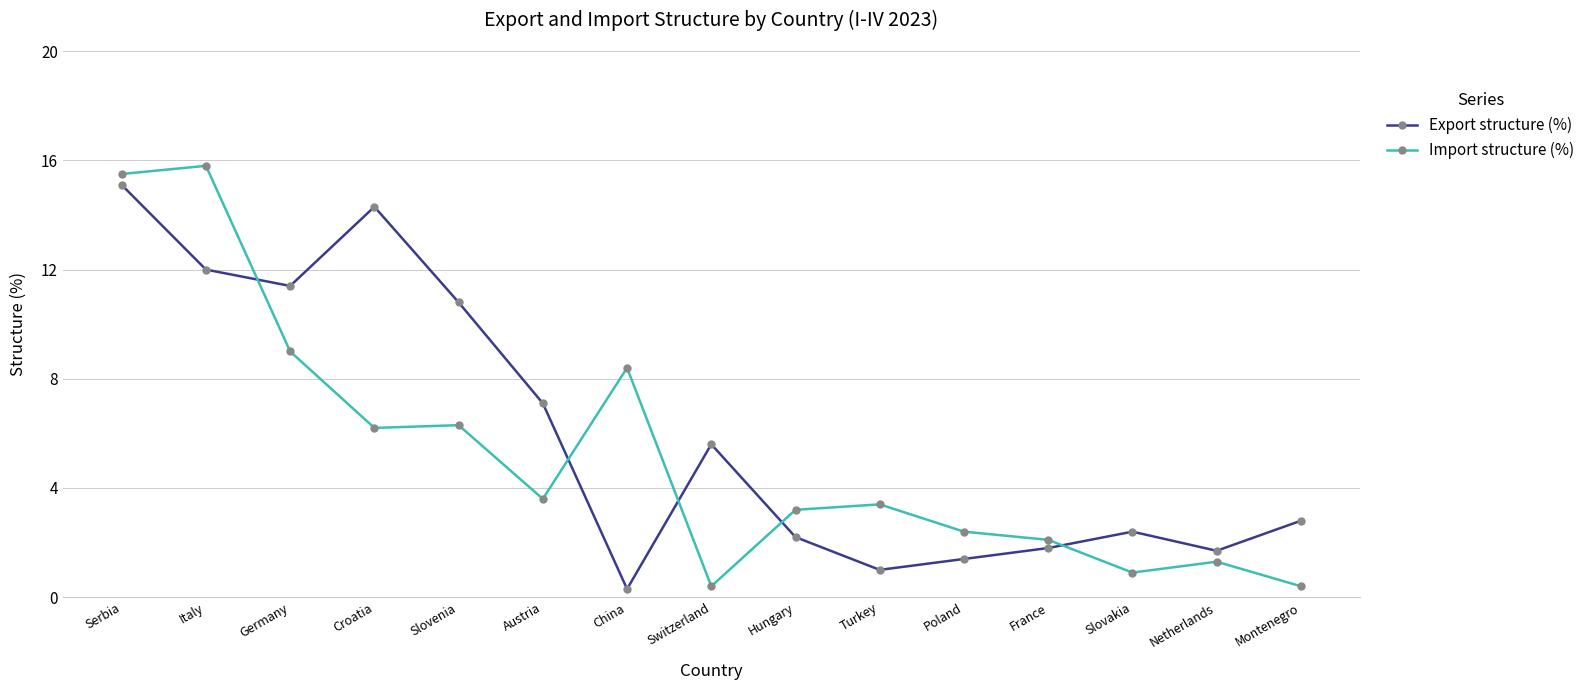

At which category does Export structure (%) reach its first local peak?

Croatia